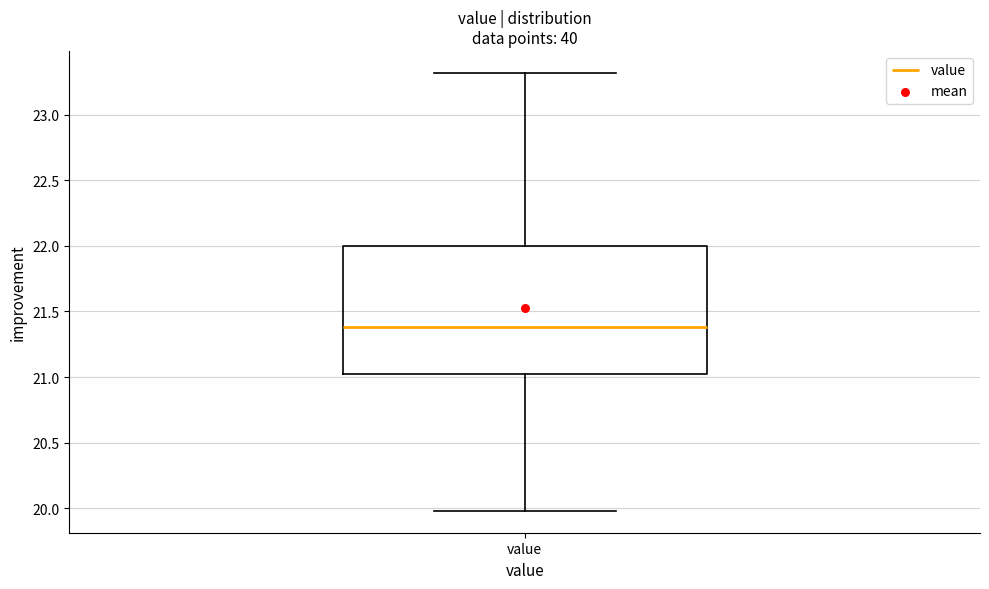

Read this box plot against the y-axis: the position of the median line, the range covered by the box, and the ends of both whiskers. The values are not printed on the chart, so give them approximately, as read against the axis.

median 21.4, box 21.0 to 22.0, whiskers 20.0 to 23.3